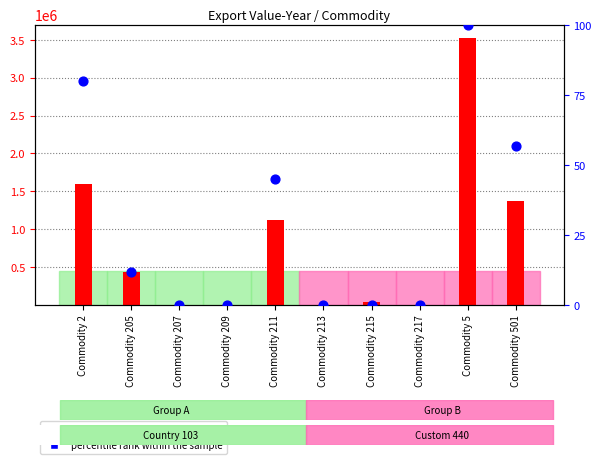

What are all the series names shown in the legend?

count, percentile rank within the sample